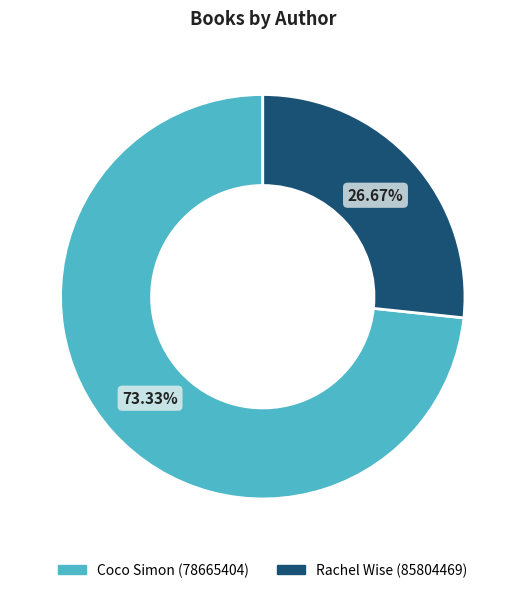

How many segments does this pie chart have?

2